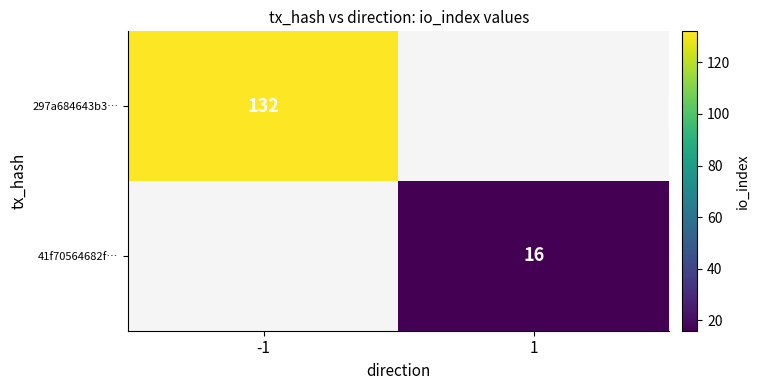

The value of 297a684643b3… at -1 is 132. True or false?

True